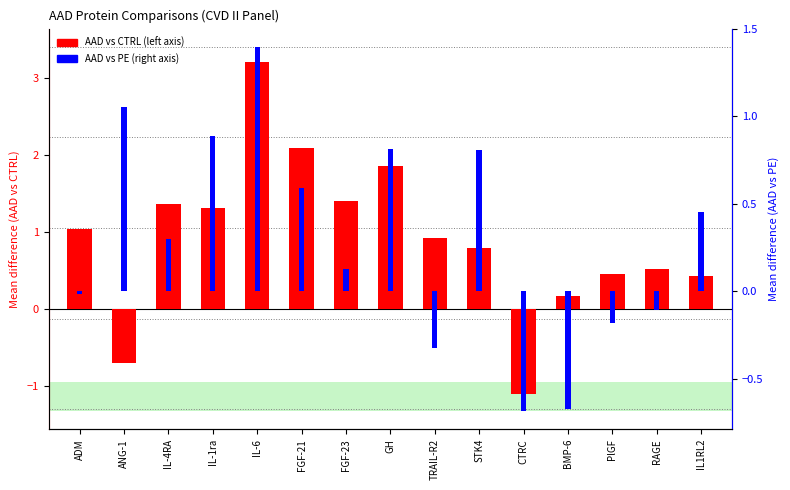

Rank the categories by AAD vs PE value from lowest to highest.

CTRC, BMP-6, TRAIL-R2, PlGF, RAGE, ADM, FGF-23, IL-4RA, IL1RL2, FGF-21, STK4, GH, IL-1ra, ANG-1, IL-6